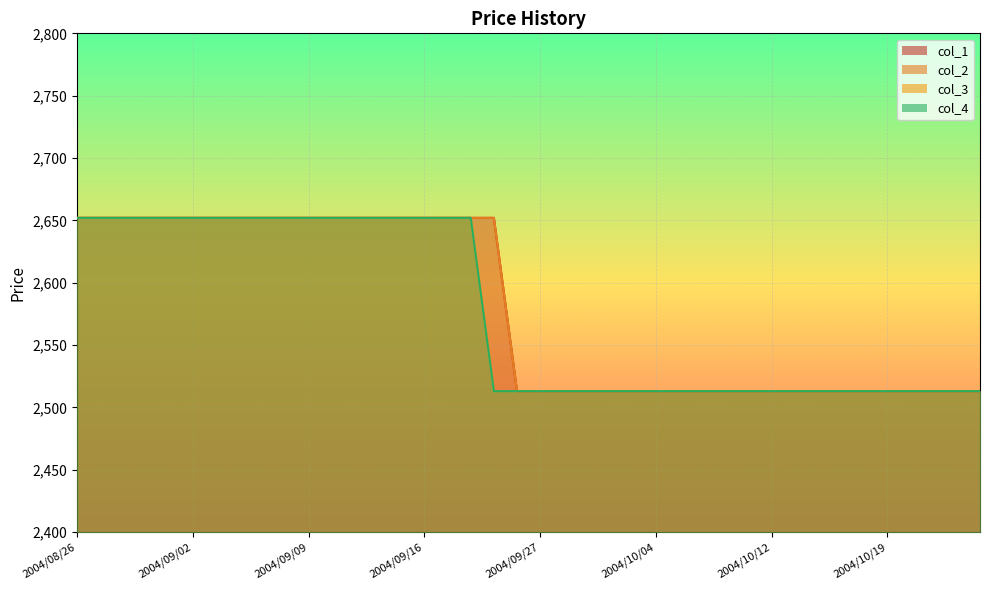

True or false: col_1 and col_2 cross at least once.

False